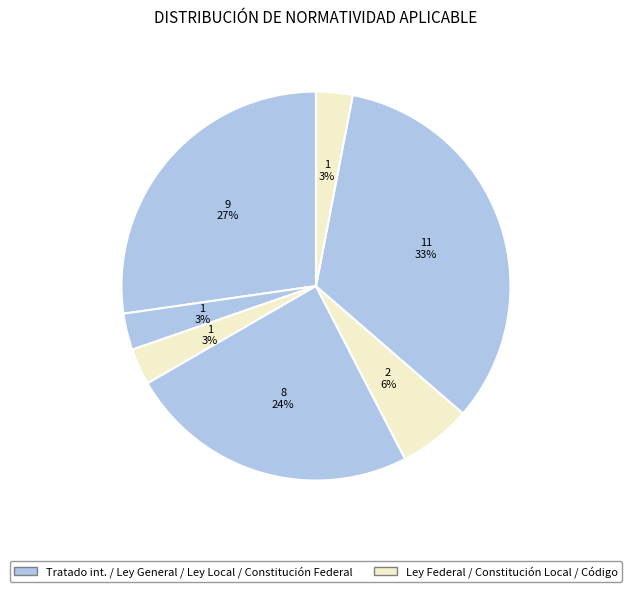

Count the number of slices in the pie.

7